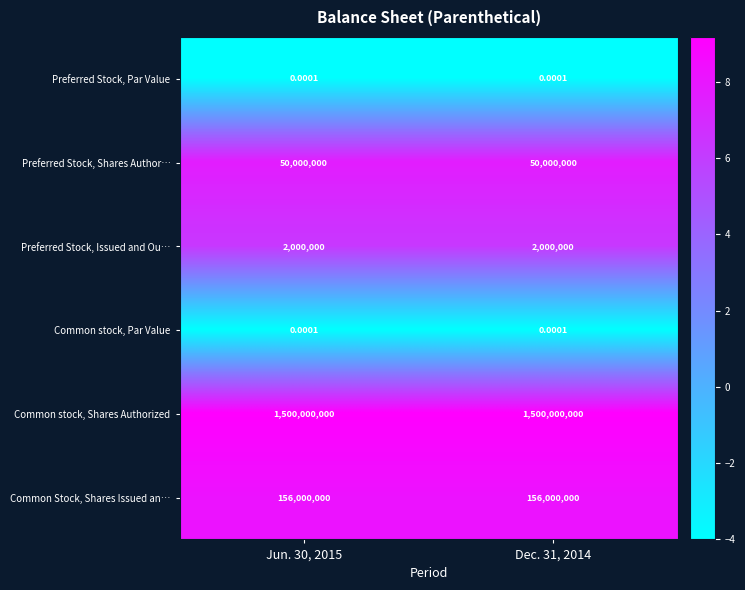

Is the value of Preferred Stock, Shares Author… at Jun. 30, 2015 greater than the value of Common stock, Shares Authorized at Dec. 31, 2014?

No